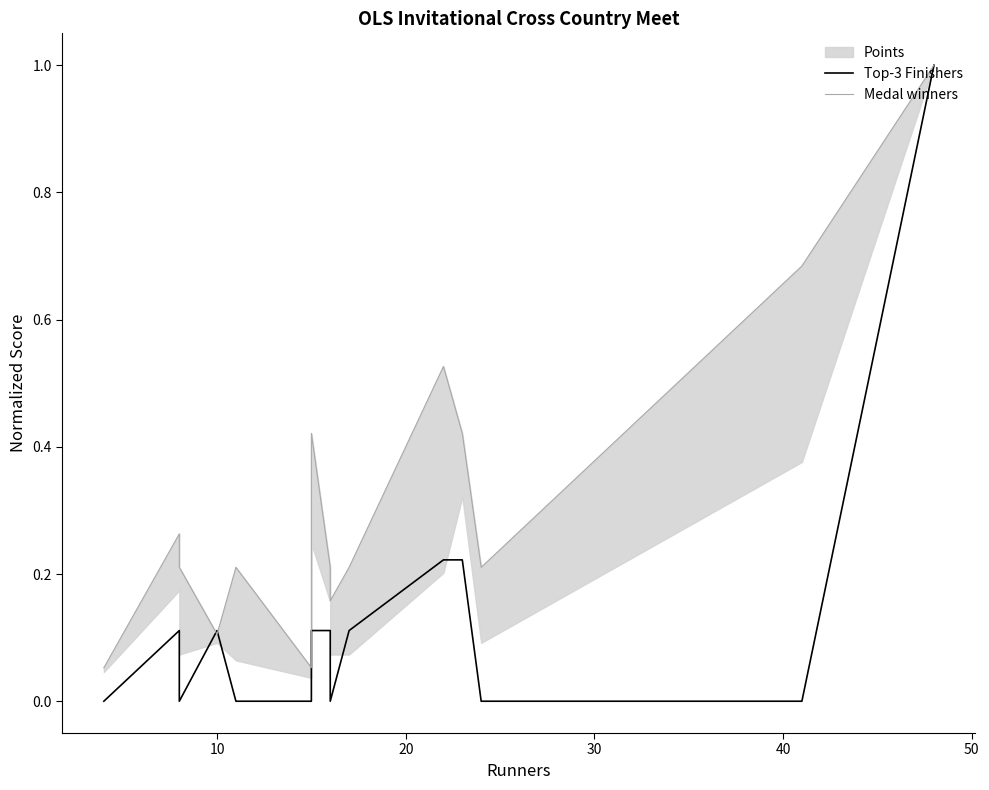

Reading left to right, extract all data points from this chart.

Top-3 Finishers: 0.0	0.1	0.0	0.1	0.0	0.0	0.1	0.1	0.0	0.1	0.2	0.2	0.0	0.0	1.0
Medal winners: 0.1	0.3	0.2	0.1	0.2	0.1	0.4	0.2	0.2	0.2	0.5	0.4	0.2	0.7	1.0